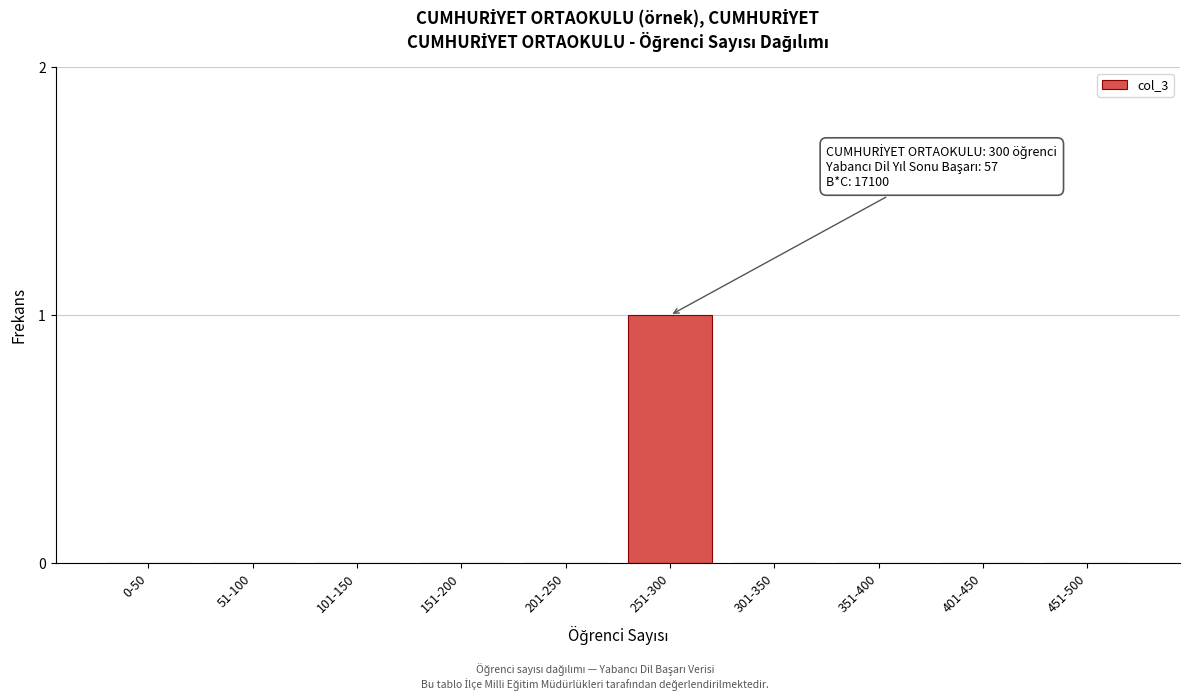

Reading right to left, transcribe all the data shown in this chart.

451-500=0	401-450=0	351-400=0	301-350=0	251-300=1	201-250=0	151-200=0	101-150=0	51-100=0	0-50=0